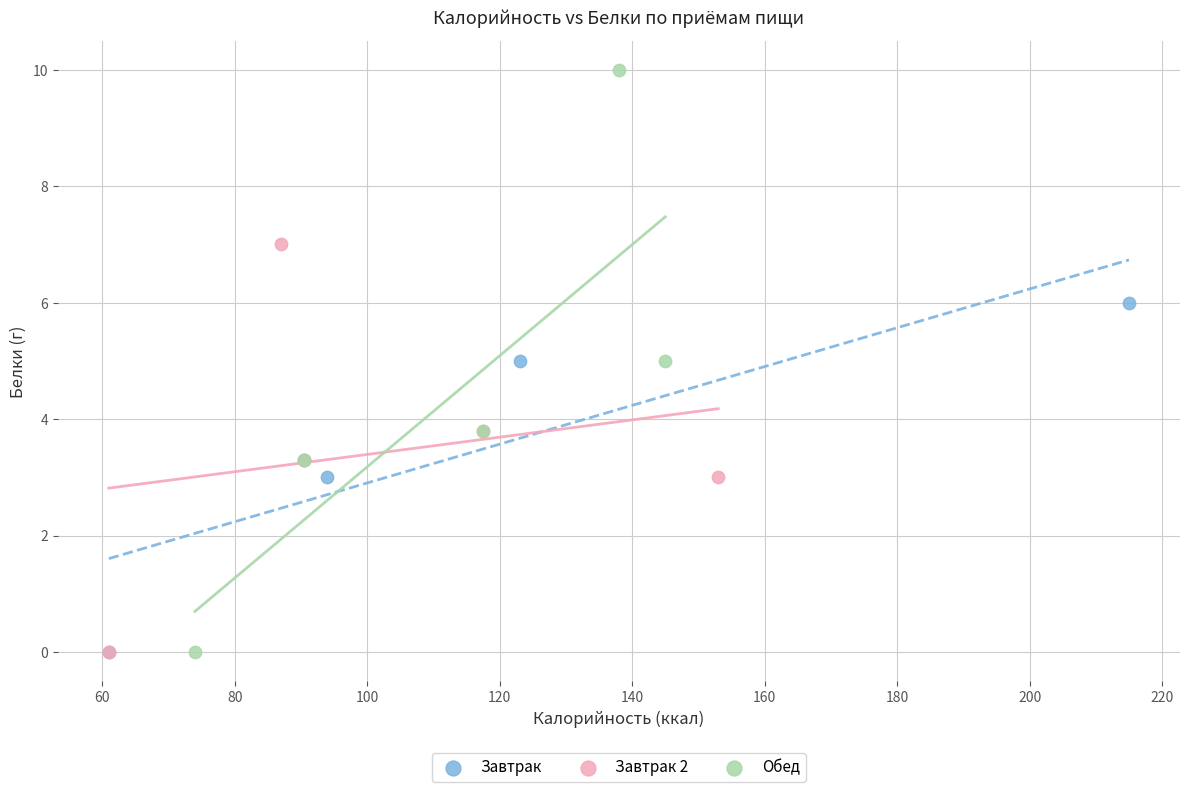

Which series has the largest Y range (max minus min)?

Обед